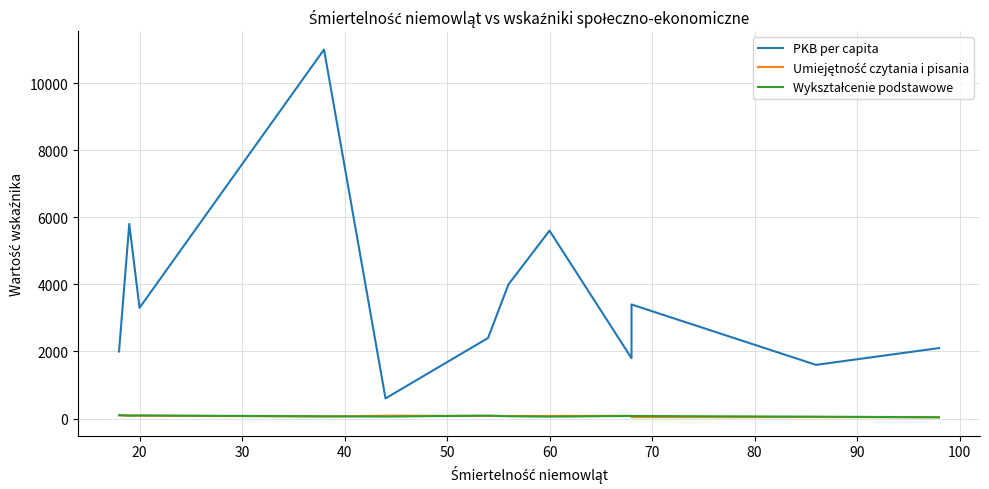

True or false: Umiejętność czytania i pisania and Wykształcenie podstawowe cross at least once.

True